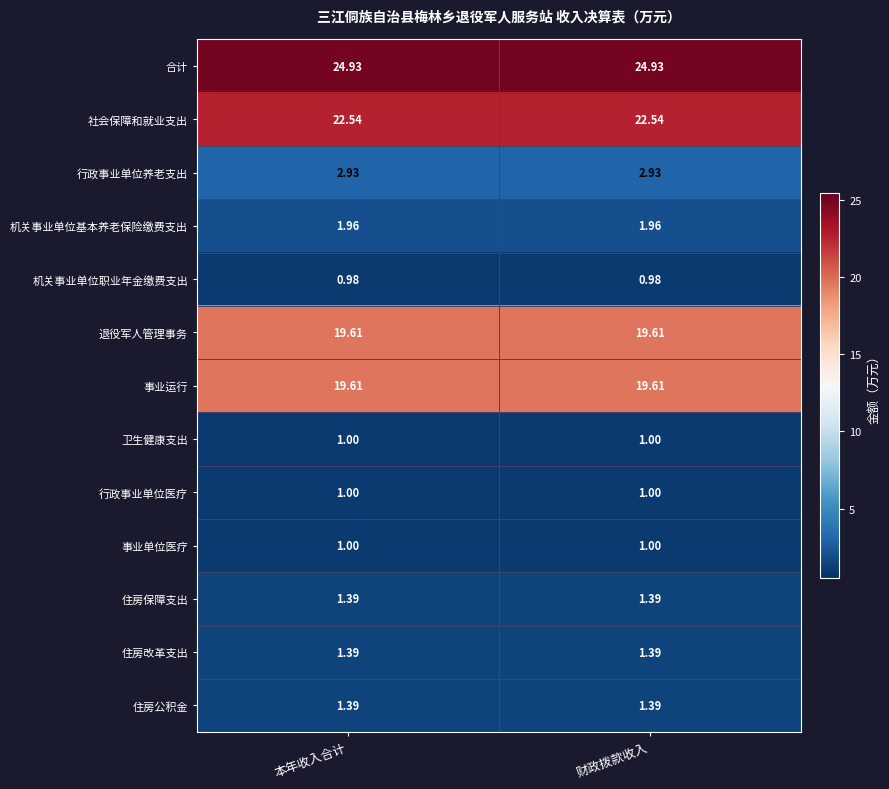

Is the value of 退役军人管理事务 at 财政拨款收入 greater than the value of 事业单位医疗 at 本年收入合计?

Yes